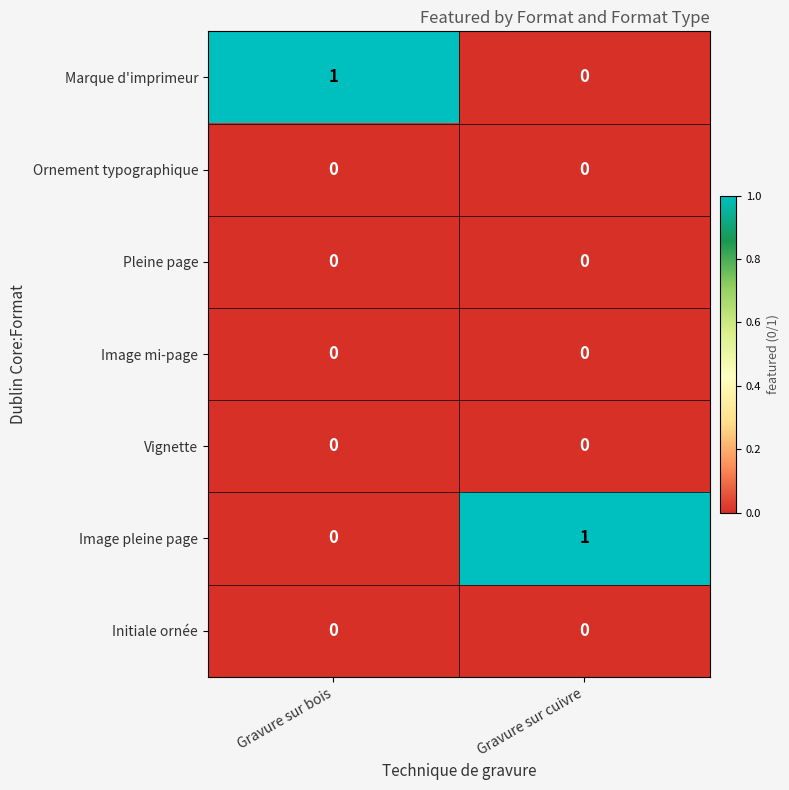

What is the total value across all series at Gravure sur cuivre?

1